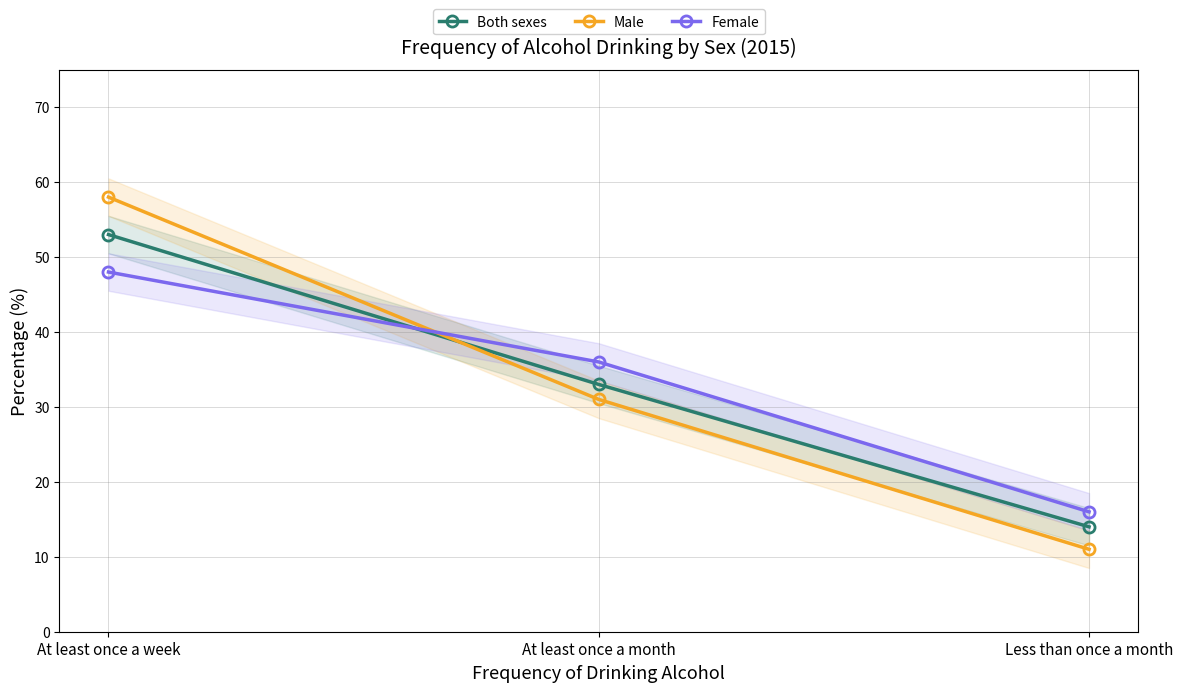

At which label does Both sexes reach its minimum?

Less than once a month